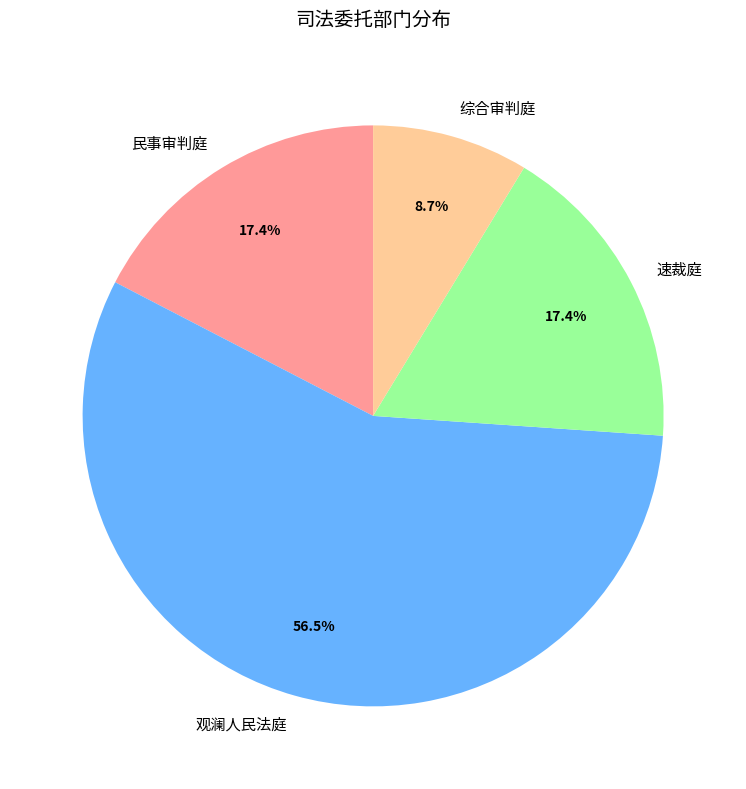

Count the number of slices in the pie.

4